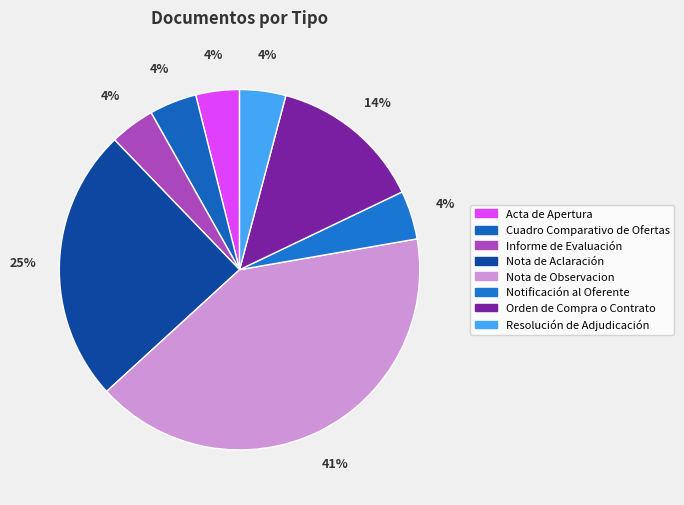

How many segments does this pie chart have?

8